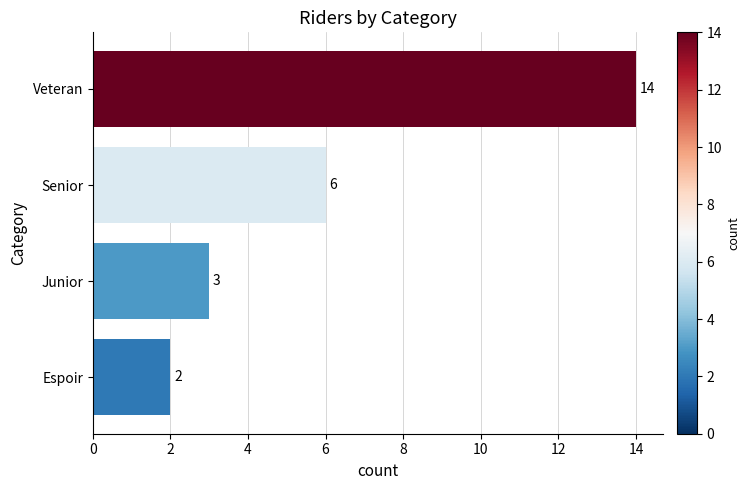

How many categories are shown in the chart?

4